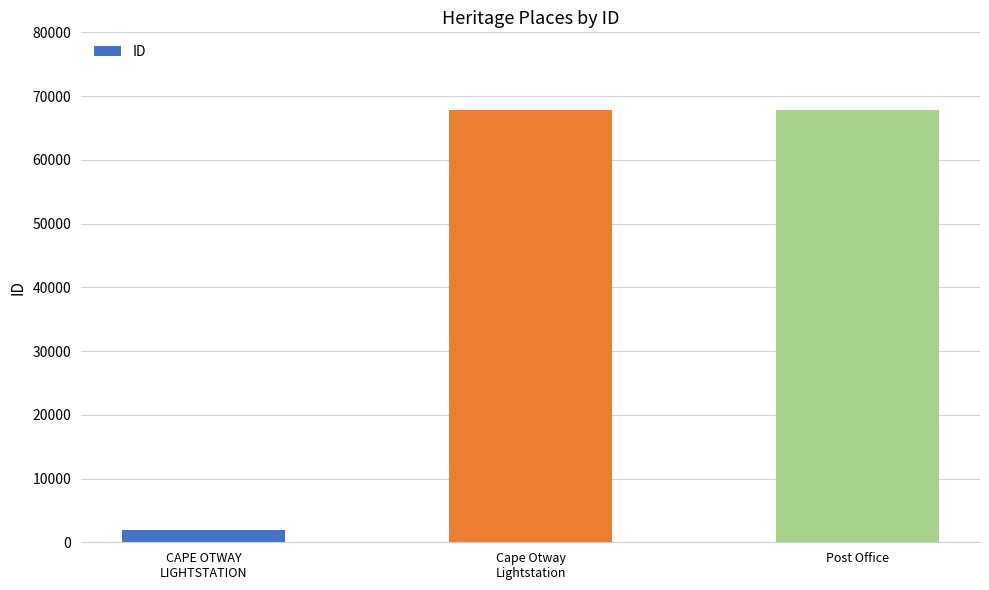

What is the label of the 1st bar from the right?

Post Office